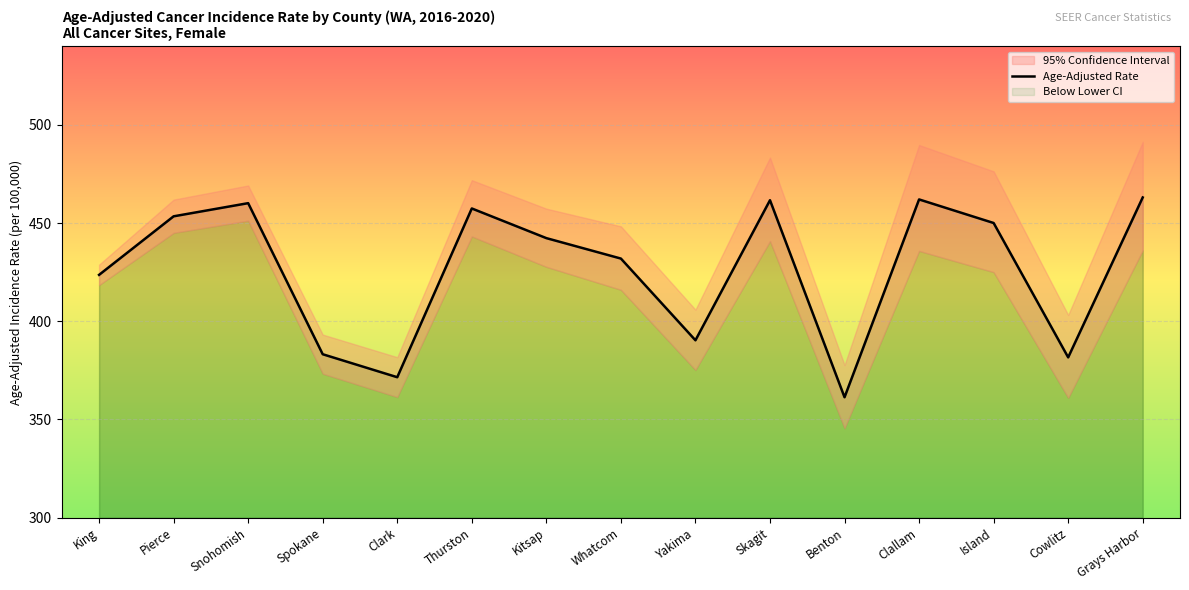

List the labels in order of value, smallest first.

Benton, Clark, Cowlitz, Spokane, Yakima, King, Whatcom, Kitsap, Island, Pierce, Thurston, Snohomish, Skagit, Clallam, Grays Harbor